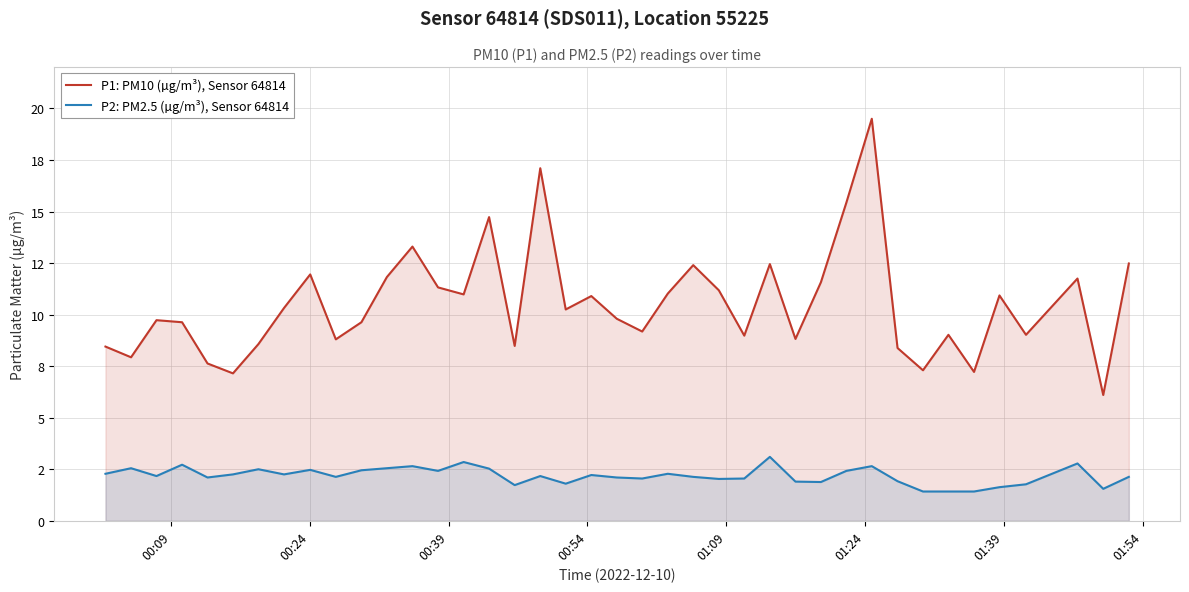

How many interior local valleys does the P2: PM2.5 (µg/m³), Sensor 64814 series have?

11